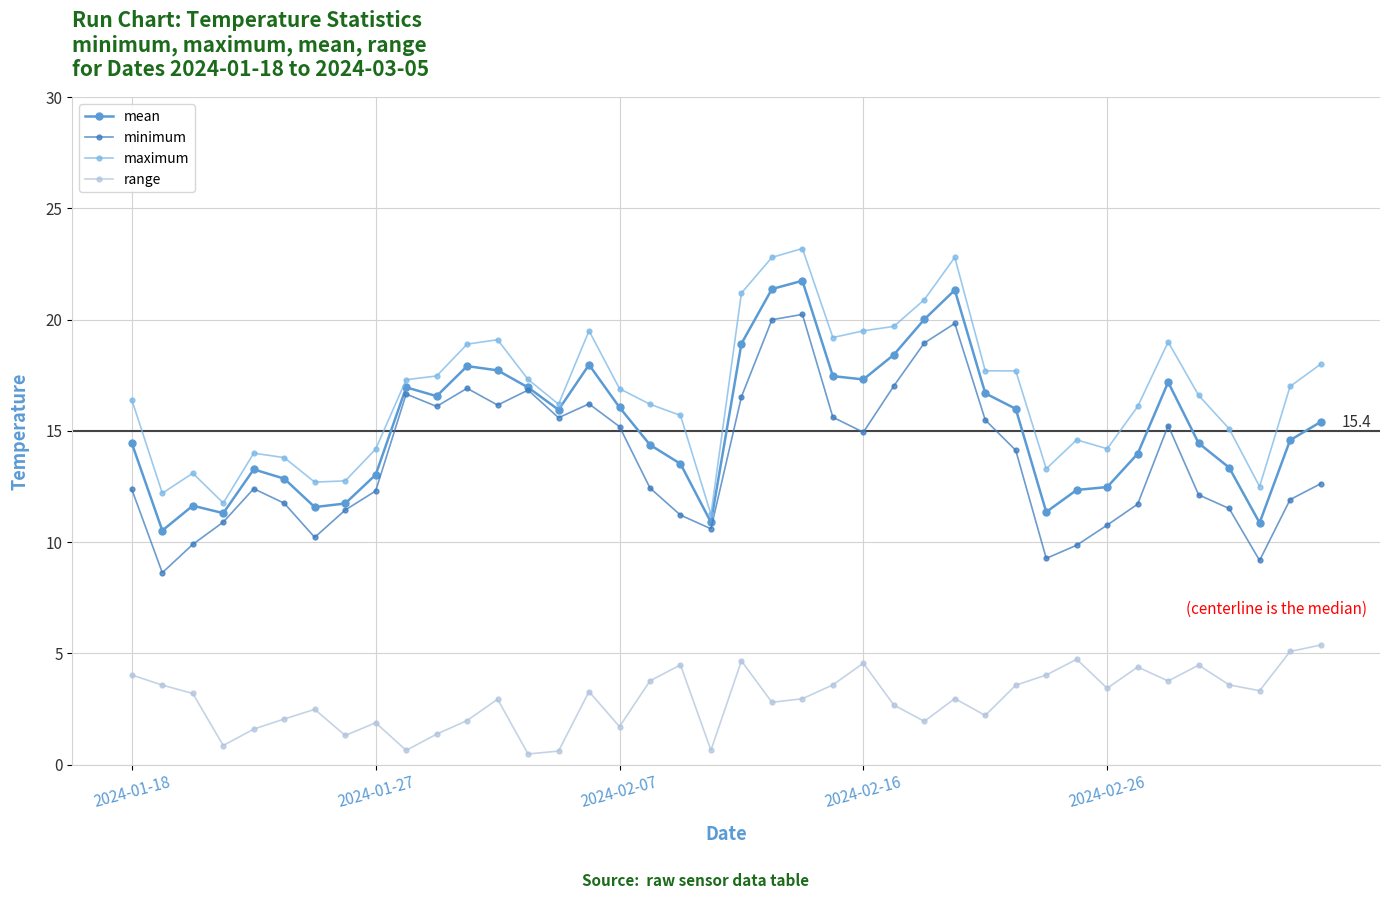

True or false: maximum has more than 0 points higher than both neighbors.

True